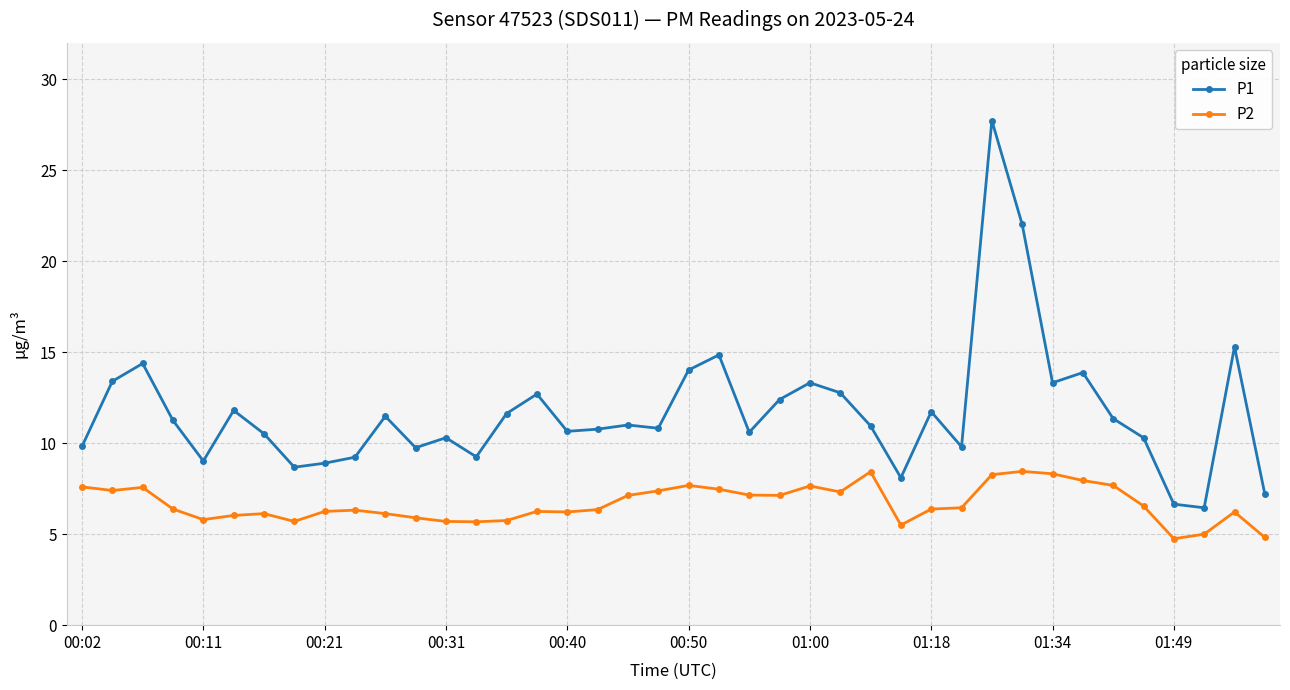

What is the difference between the maximum and minimum values in the P2 series?

3.7